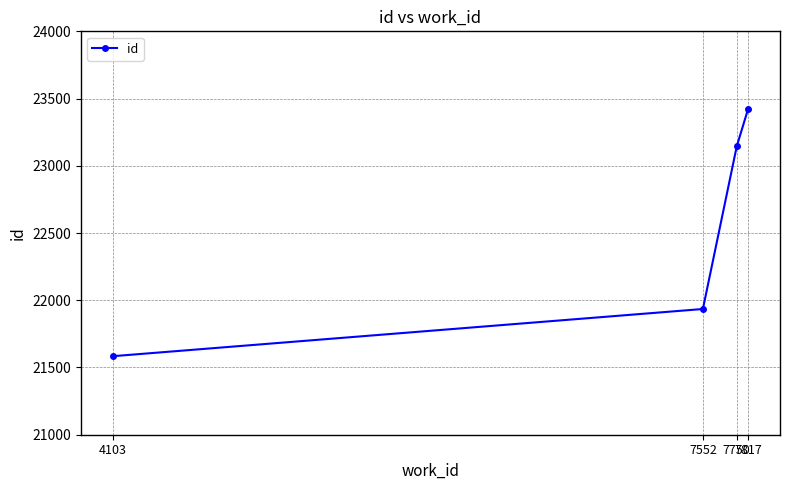

How many data points does each series have?

4